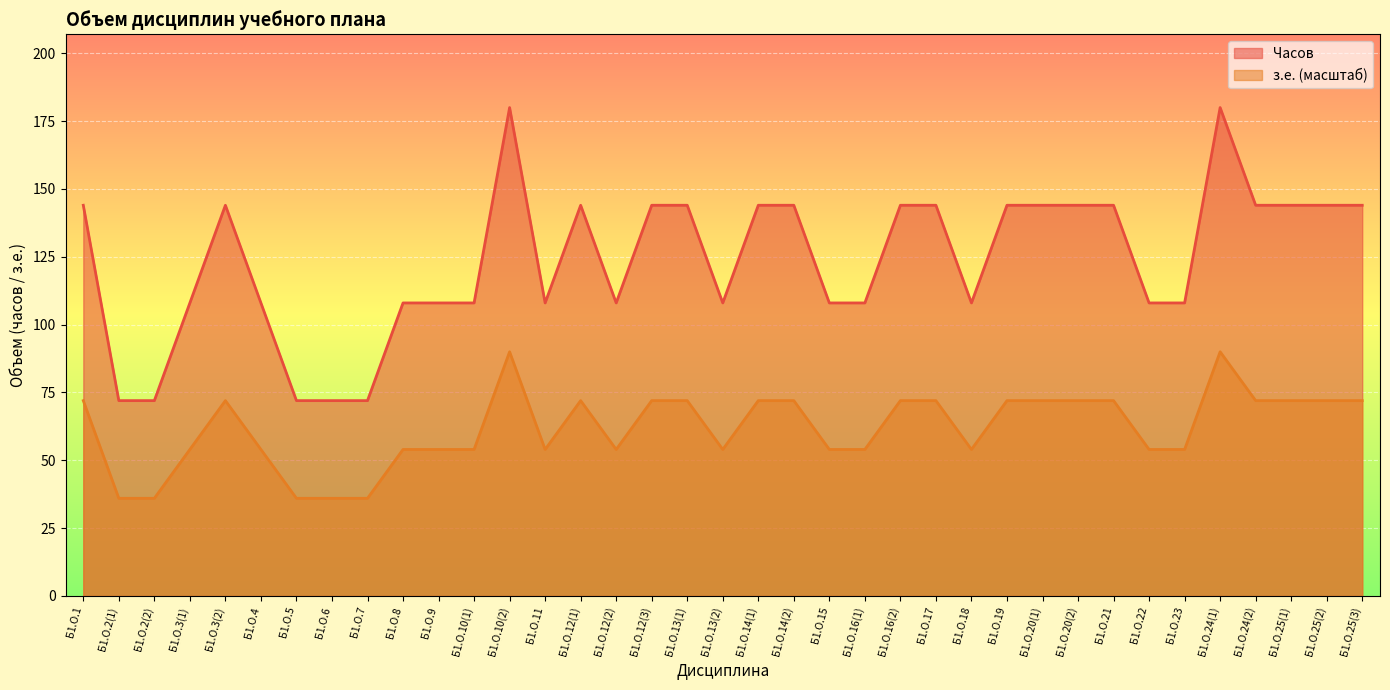

Where is the first local maximum for Часов?

Б1.О.3(2)